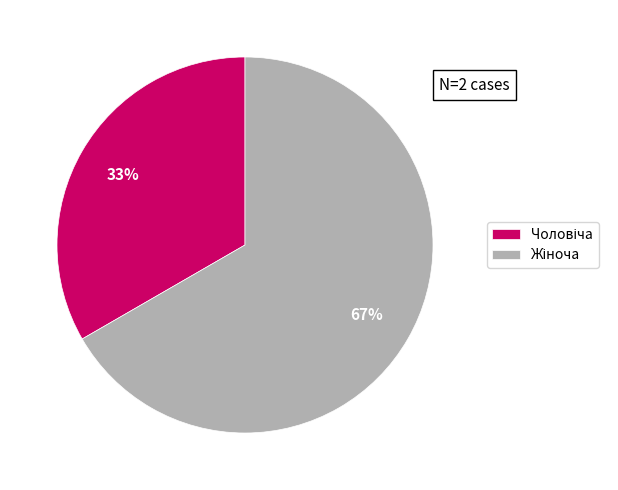

Does any single category account for the majority?

Yes